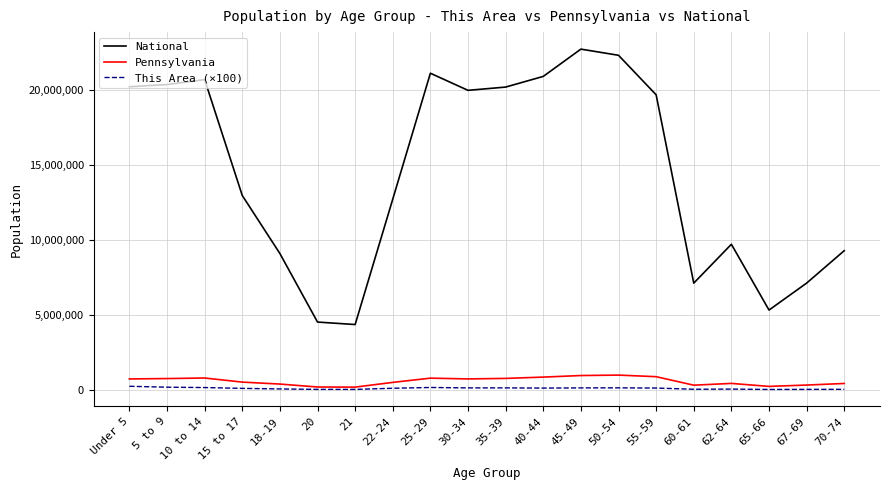

What is the sum of all This Area (×100) values?

2032600